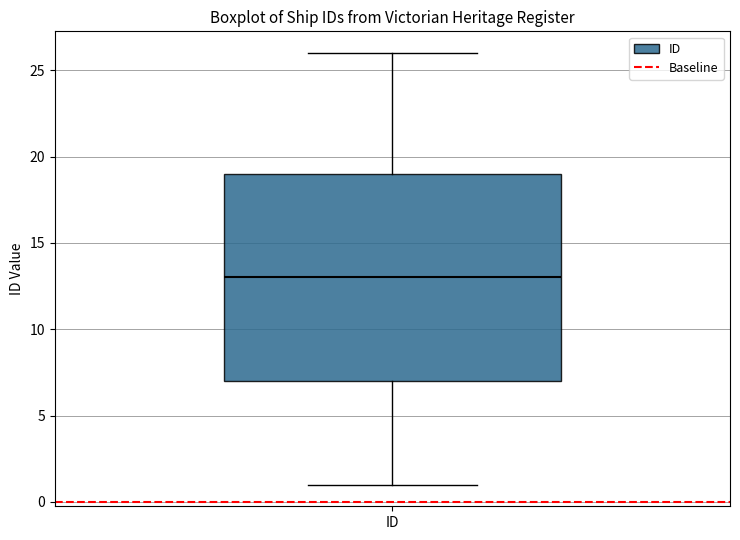

Where is the lower edge of the box for ID on the y-axis? The values are not printed on the chart, so give them approximately, as read against the axis.

7